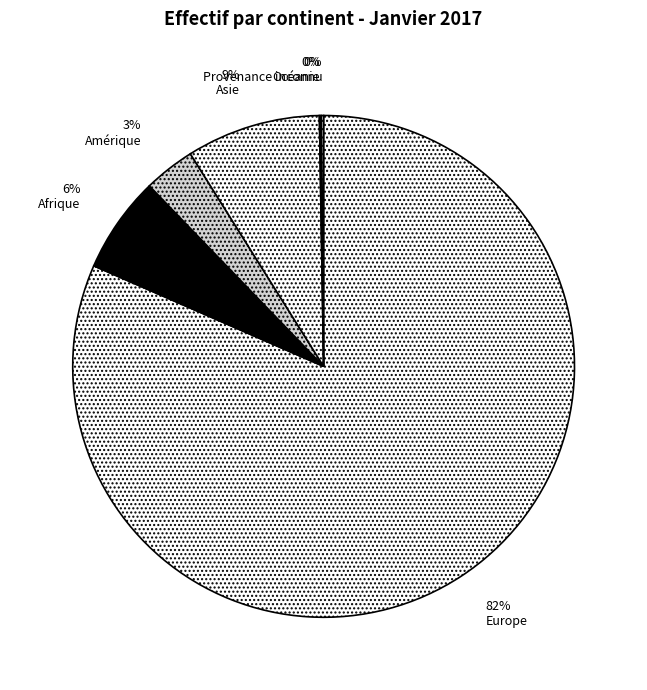

How many segments does this pie chart have?

6